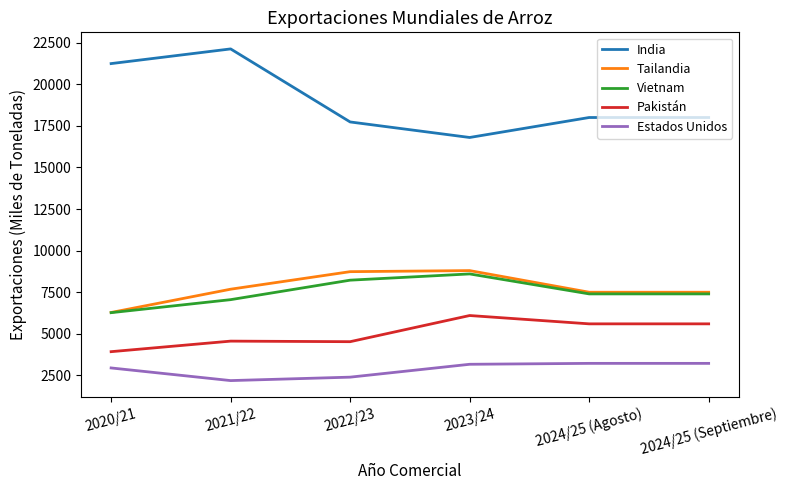

At how many categories does at least one series exceed 16155?

6